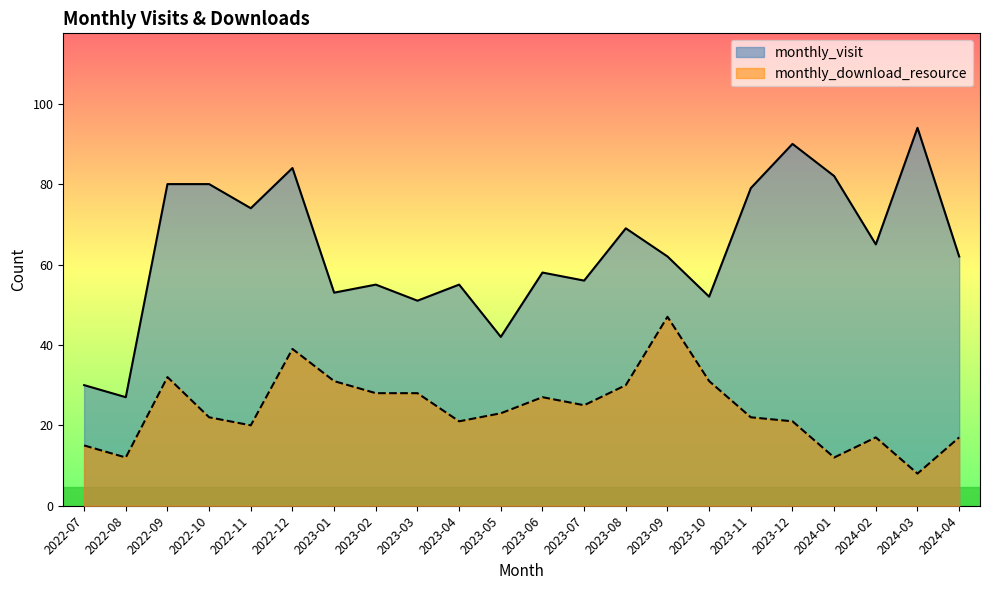

Which series changed the most between 2023-01 and 2024-04?

monthly_download_resource